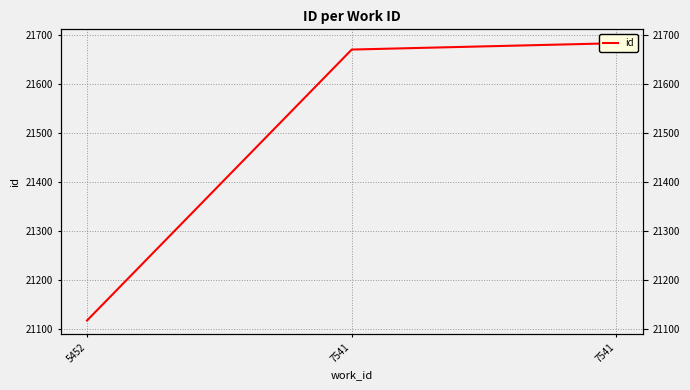

Reading right to left, what are all the values shown in this chart?

7541=21684	7541=21671	5452=21117